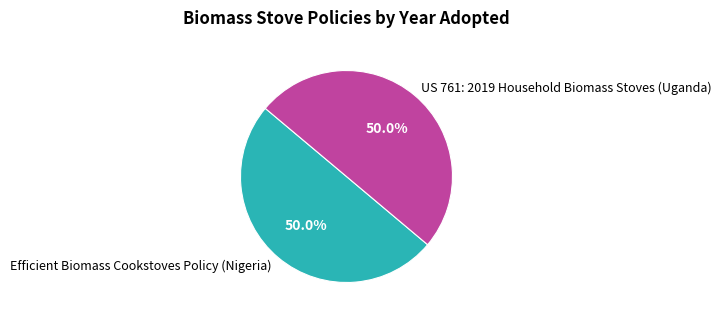

To the nearest percent, what percentage of the pie is Efficient Biomass Cookstoves Policy (Nigeria)?

50%